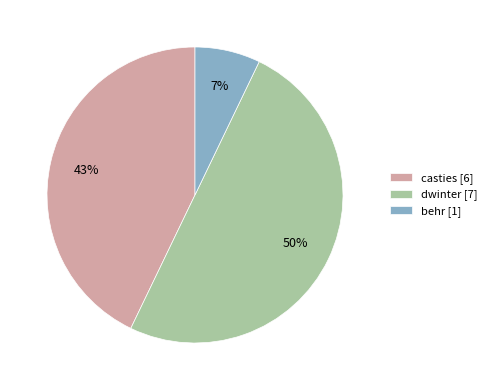

To the nearest percent, what is the average slice percentage?

33%